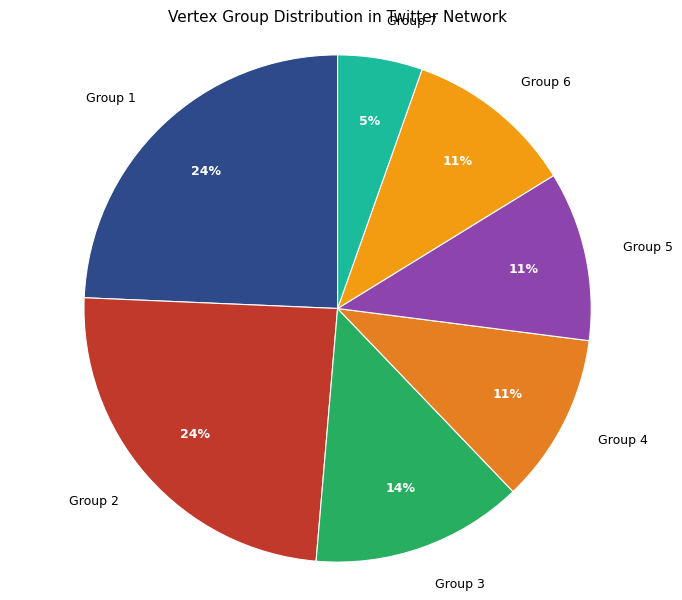

Between Group 4 and Group 1, which is larger?

Group 1